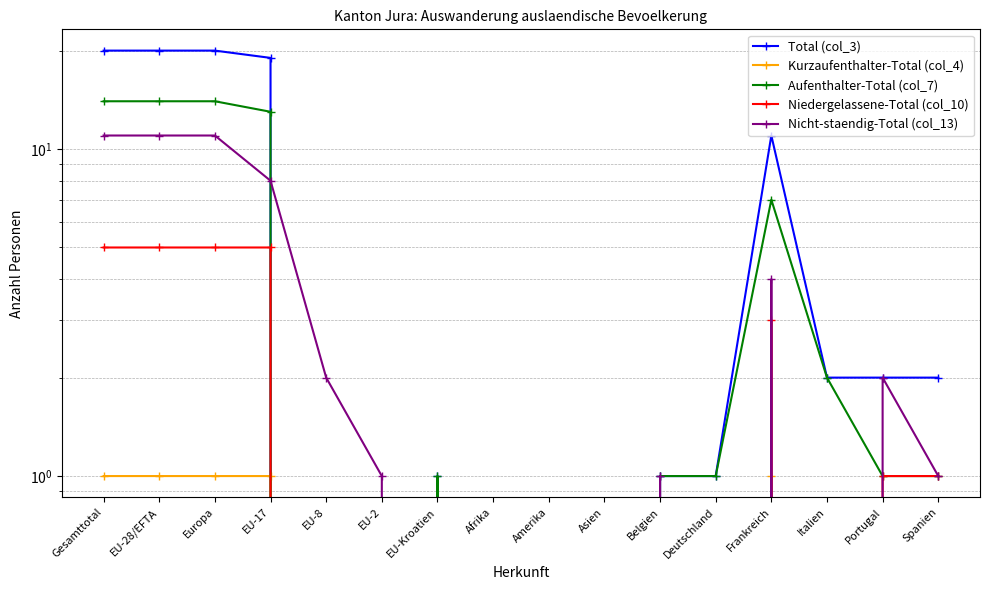

How many data points in Total (col_3) are less than 2?

8